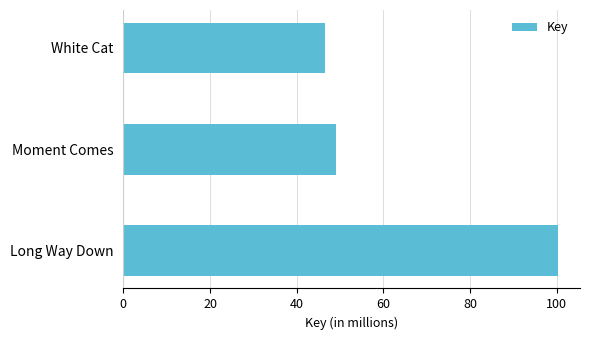

How many values are below 49?

1